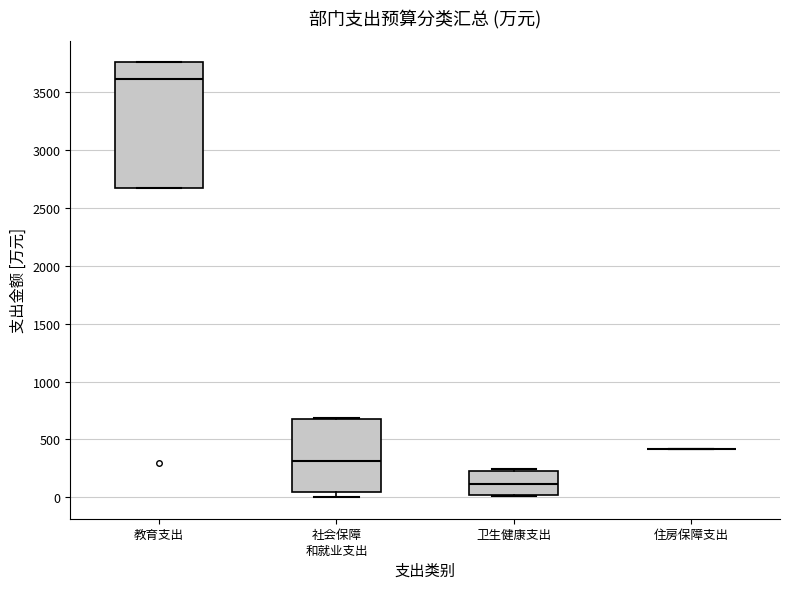

Which box is the tallest, from its lower edge to its upper edge?

教育支出